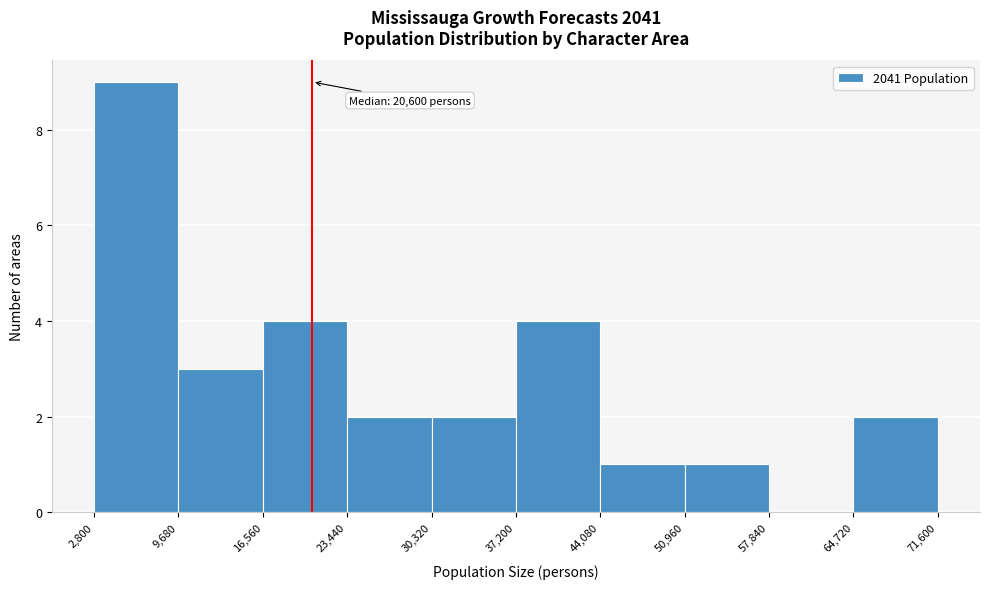

Over which range of the x-axis is the bar tallest?

2,800 to 9,680